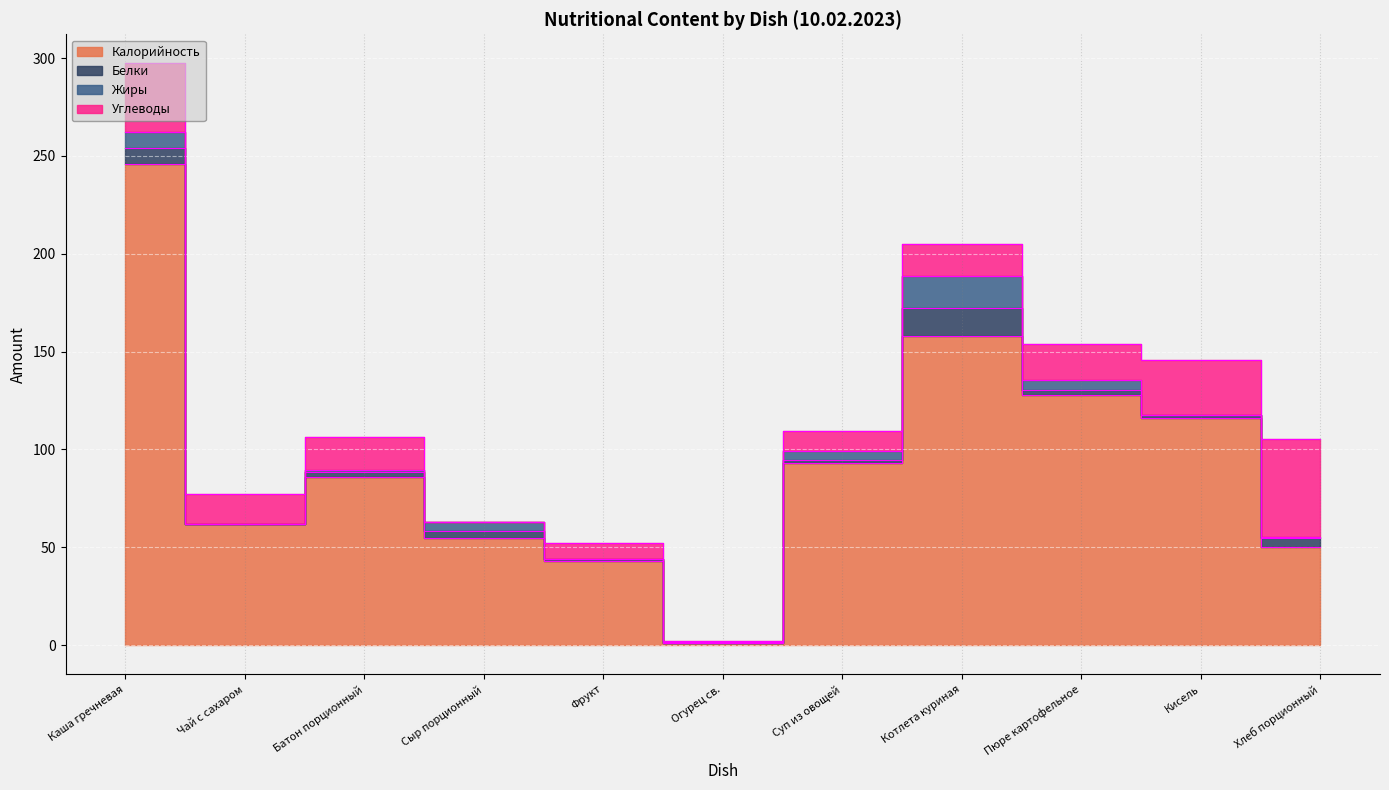

Which series ends up on top after the final intersection of Жиры and Углеводы?

Углеводы